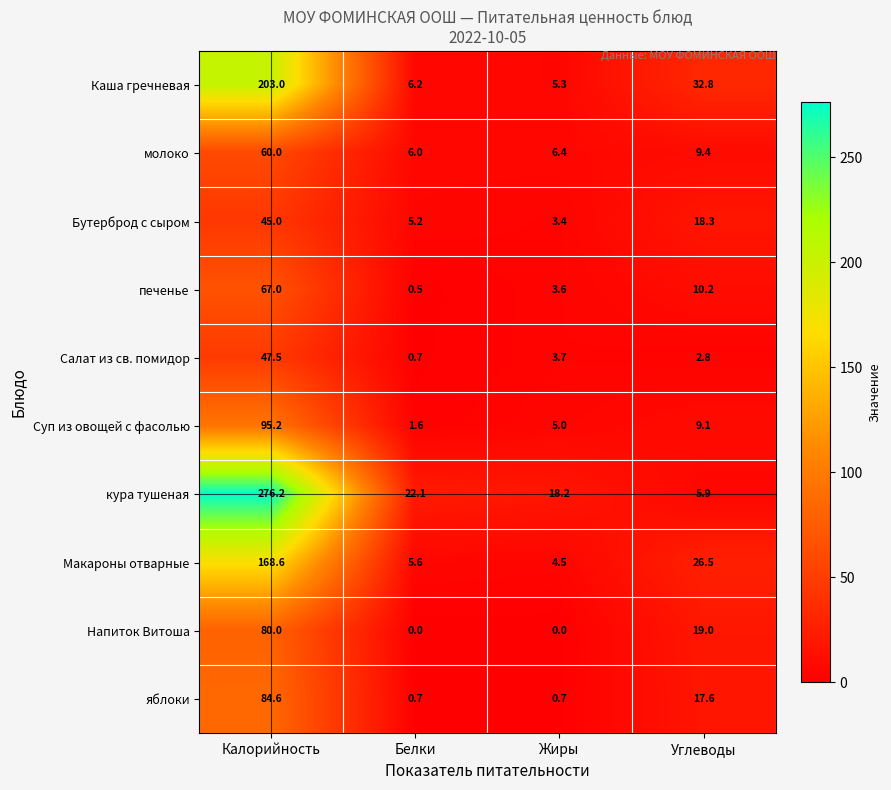

Which series has the largest total across all categories?

кура тушеная